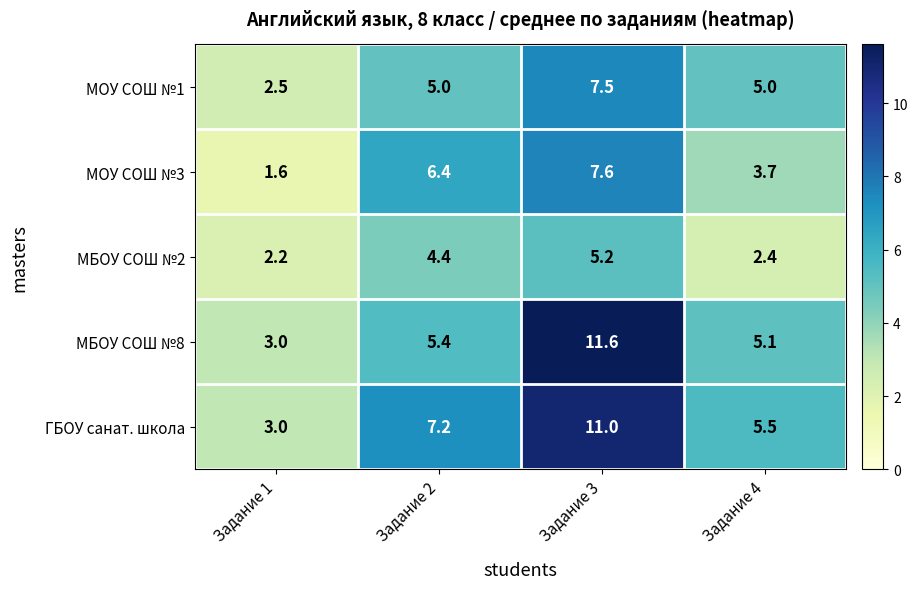

List the series in order of their peak value, lowest first.

МБОУ СОШ №2, МОУ СОШ №1, МОУ СОШ №3, ГБОУ санат. школа, МБОУ СОШ №8